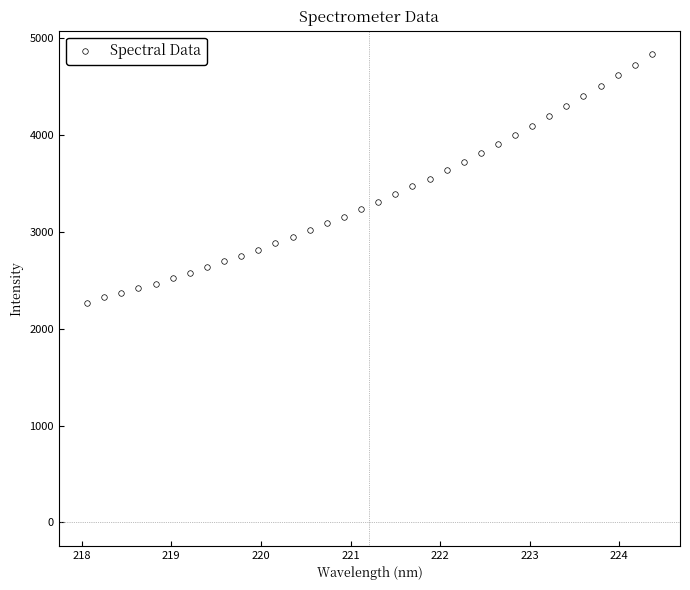

What is the range of Y values (max minus min)?

2566.7